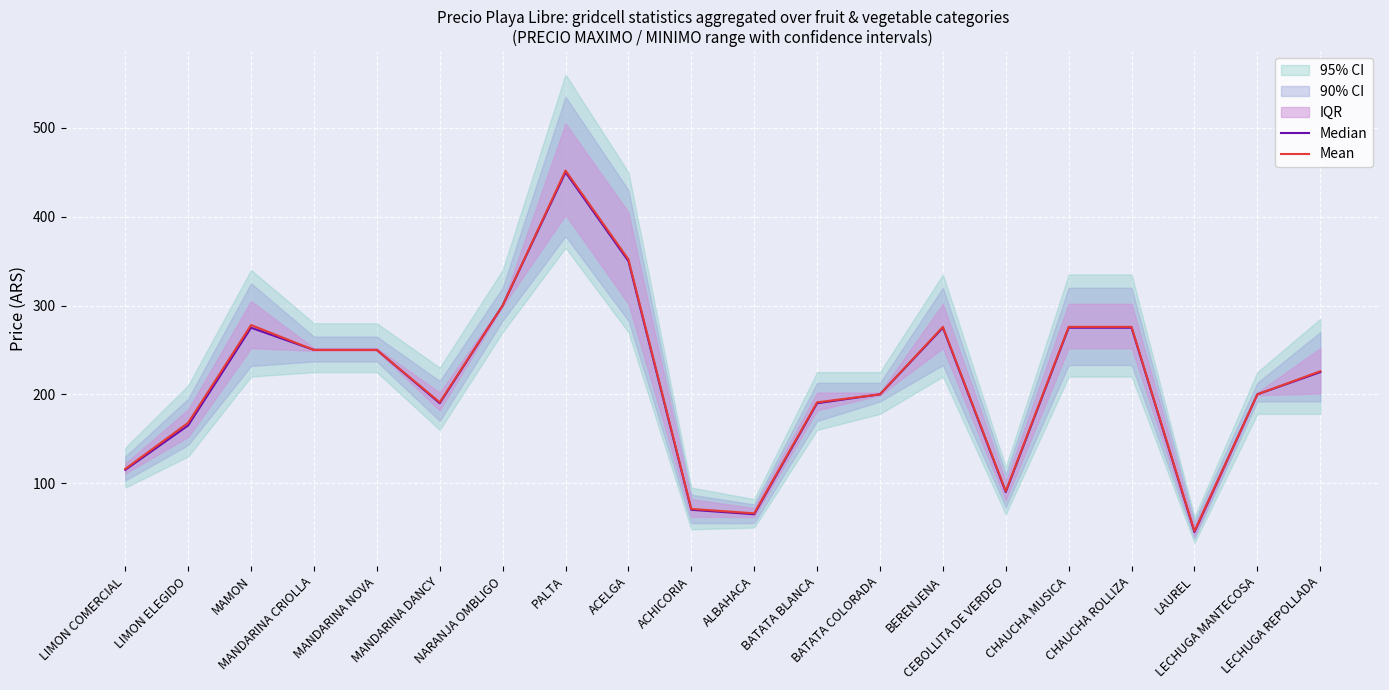

Reading right to left, what are all the values shown in this chart?

Median: LECHUGA REPOLLADA=225	LECHUGA MANTECOSA=200	LAUREL=45	CHAUCHA ROLLIZA=275	CHAUCHA MUSICA=275	CEBOLLITA DE VERDEO=90	BERENJENA=275	BATATA COLORADA=200	BATATA BLANCA=190	ALBAHACA=65	ACHICORIA=70	ACELGA=350	PALTA=450	NARANJA OMBLIGO=300	MANDARINA DANCY=190	MANDARINA NOVA=250	MANDARINA CRIOLLA=250	MAMON=275	LIMON ELEGIDO=165	LIMON COMERCIAL=115
Mean: LECHUGA REPOLLADA=226	LECHUGA MANTECOSA=200	LAUREL=46	CHAUCHA ROLLIZA=276	CHAUCHA MUSICA=276	CEBOLLITA DE VERDEO=91	BERENJENA=276	BATATA COLORADA=200	BATATA BLANCA=191	ALBAHACA=66	ACHICORIA=71	ACELGA=352	PALTA=452	NARANJA OMBLIGO=300	MANDARINA DANCY=191	MANDARINA NOVA=250	MANDARINA CRIOLLA=250	MAMON=278	LIMON ELEGIDO=168	LIMON COMERCIAL=116